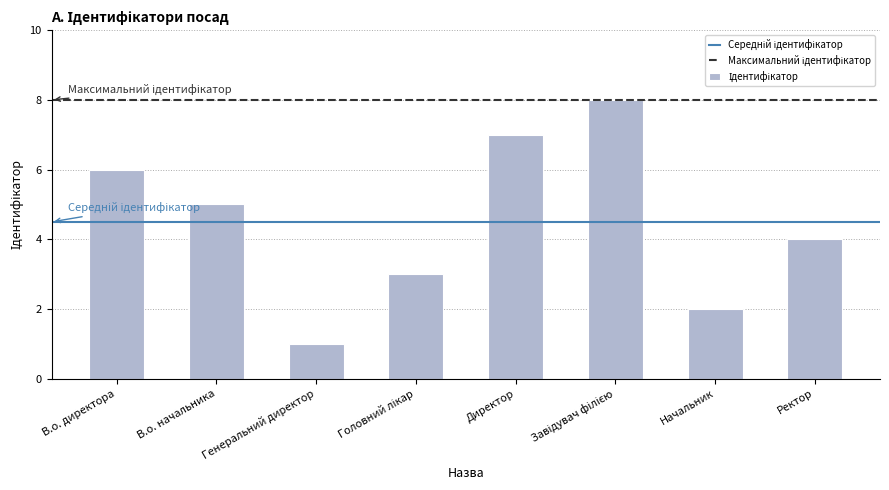

Where does the data first go above 5?

В.о. директора